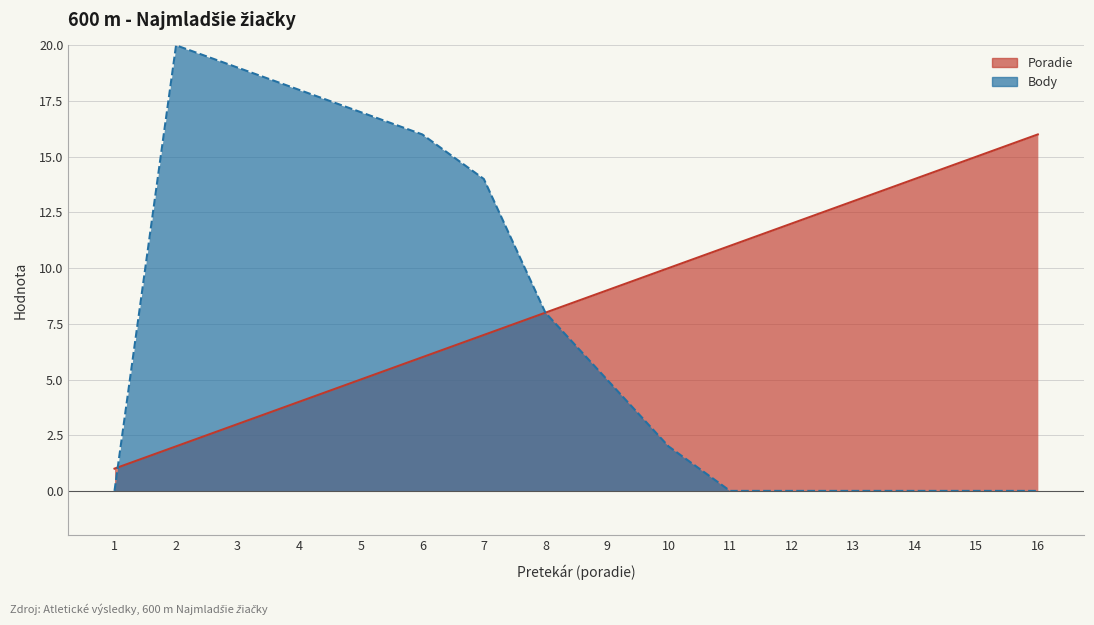

Which category has the highest value in the Body series?

2